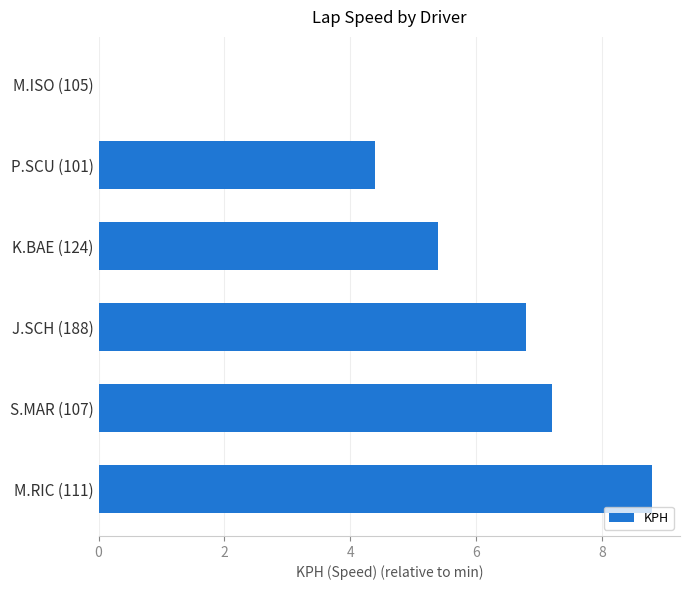

What is the sum of all values?

32.6